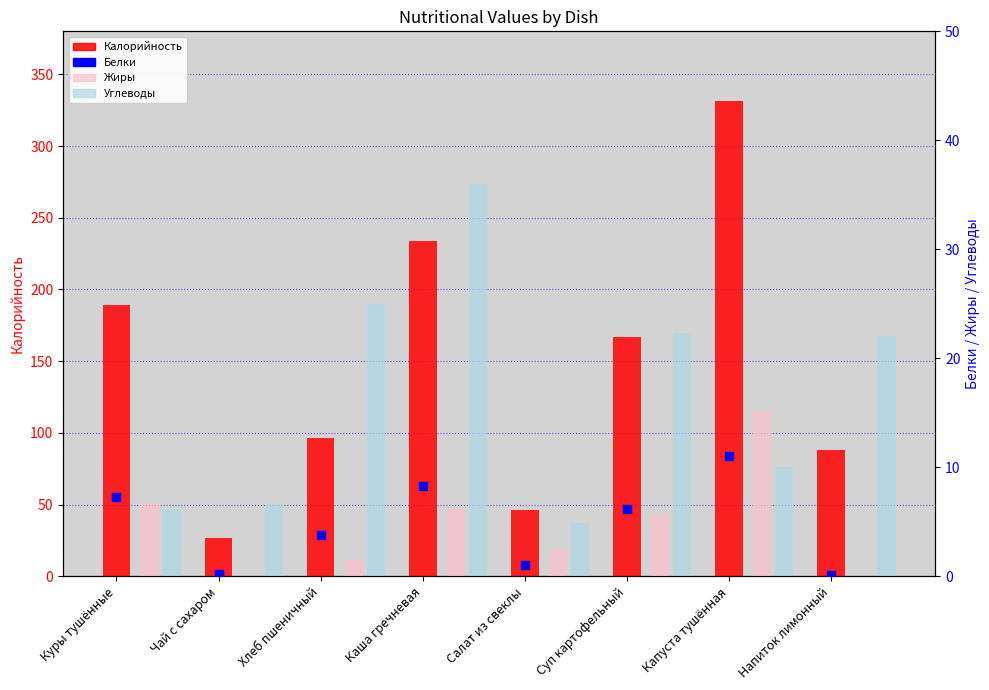

Which series has the largest total across all categories?

Калорийность